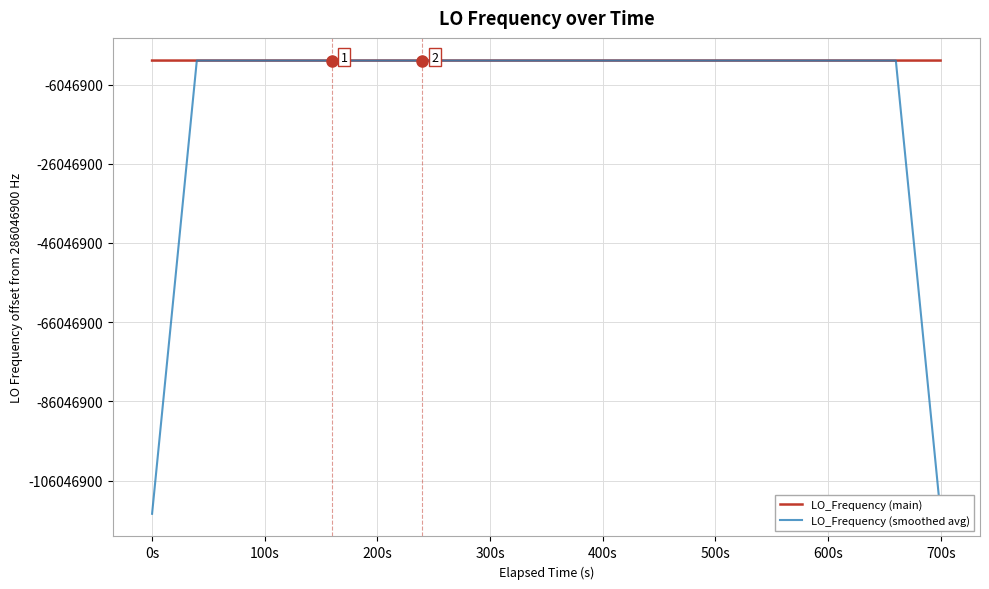

Reading left to right, what are all the values shown in this chart?

LO_Frequency (main): 286046955.1	286046960.6	286046953.7	286046950.0	286046950.0	286046945.1	286046942.1	286046939.1	286046938.2	286046933.7	286046966.1	286046964.1	286046960.4	286046956.5	286046999.4	286047000.9	286047000.9	286046997.9	286047000.9	286047009.7	286047009.3	286047013.0	286047026.1	286047026.1	286047034.1	286047044.3	286047027.3	286047039.6	286047042.1	286047035.7	286047026.5	286047018.1	286047009.0	286047000.9	286047000.9	286046994.5	286046991.5	286046982.3	286046978.5
LO_Frequency (smoothed avg): 171628173.9	228837563.9	286046953.9	286046951.9	286046948.2	286046945.3	286046942.9	286046939.6	286046943.8	286046948.2	286046952.5	286046956.2	286046969.3	286046976.3	286046983.6	286046991.1	286047000.0	286047002.1	286047003.7	286047006.2	286047011.8	286047016.8	286047021.7	286047028.7	286047031.6	286047034.3	286047037.5	286047037.8	286047034.2	286047032.4	286047026.3	286047018.0	286047011.1	286047004.7	286046999.4	286046994.0	286046989.5	228837589.4	171628190.5